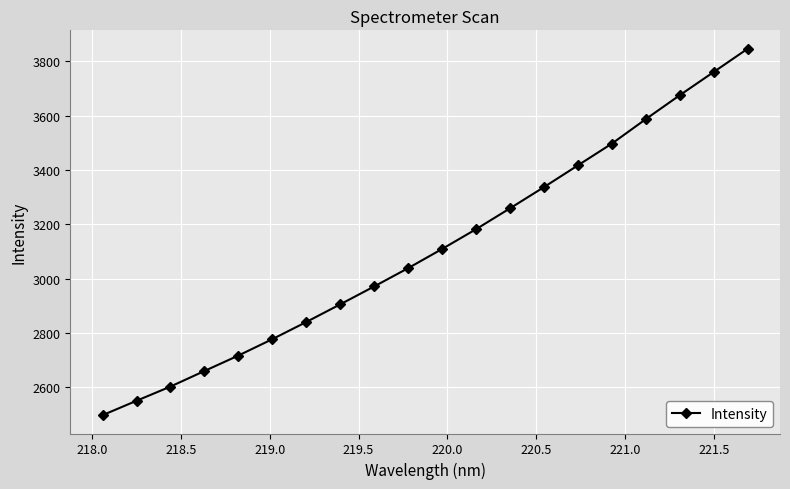

What is the greatest value displayed?

3847.0